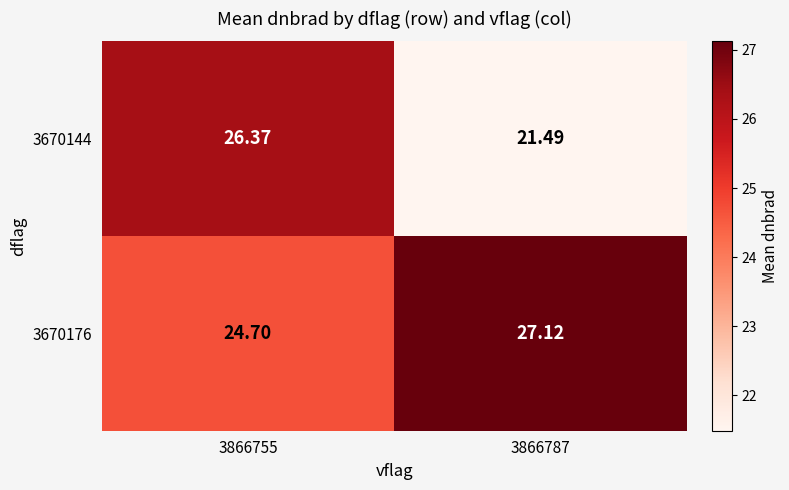

How many values in the 3670176 series exceed 27?

1